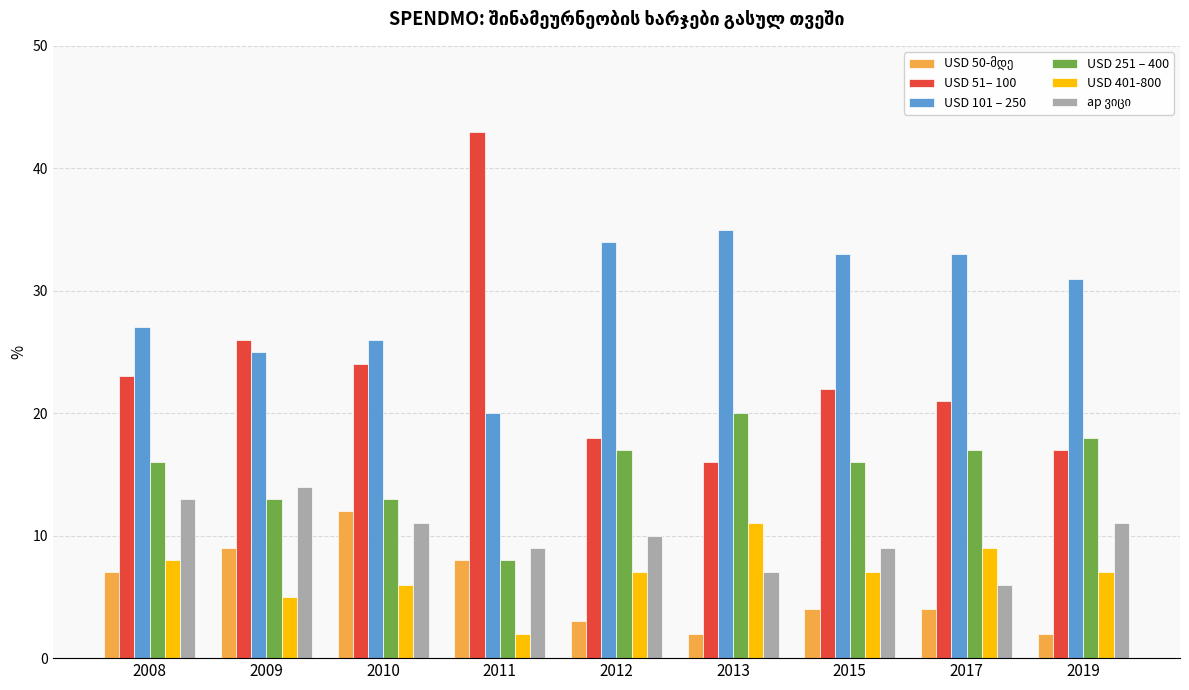

The value of USD 401-800 at 2017 is 9. True or false?

True